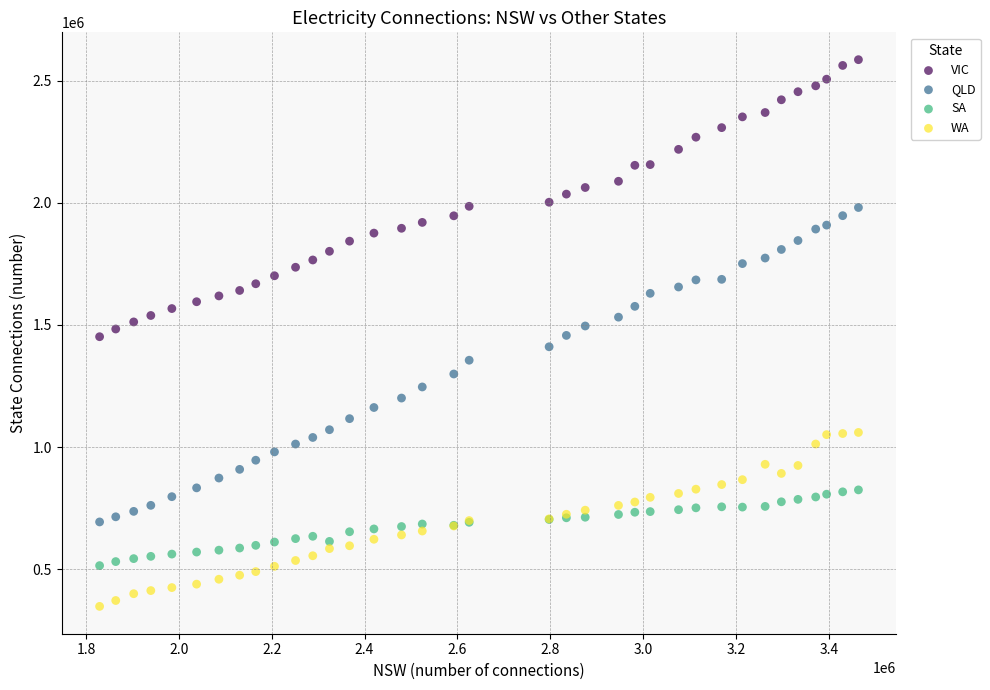

What is the X range (max minus min) for the scatter plot?

1634650